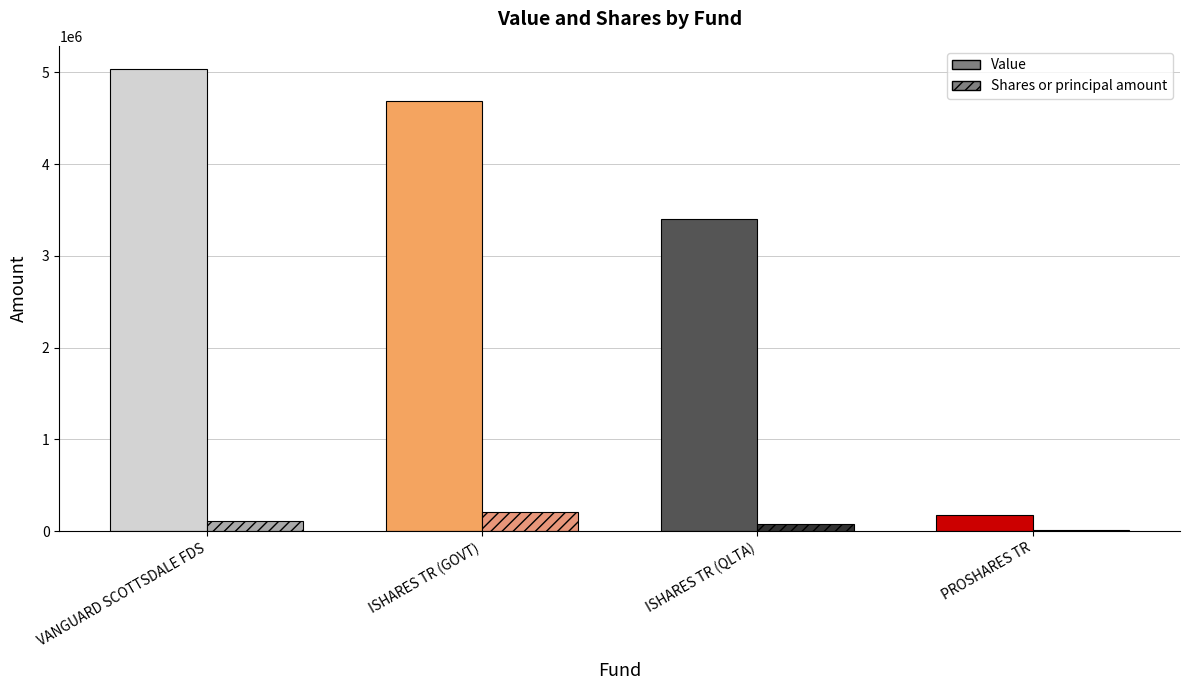

What is the greatest value displayed?

5037000